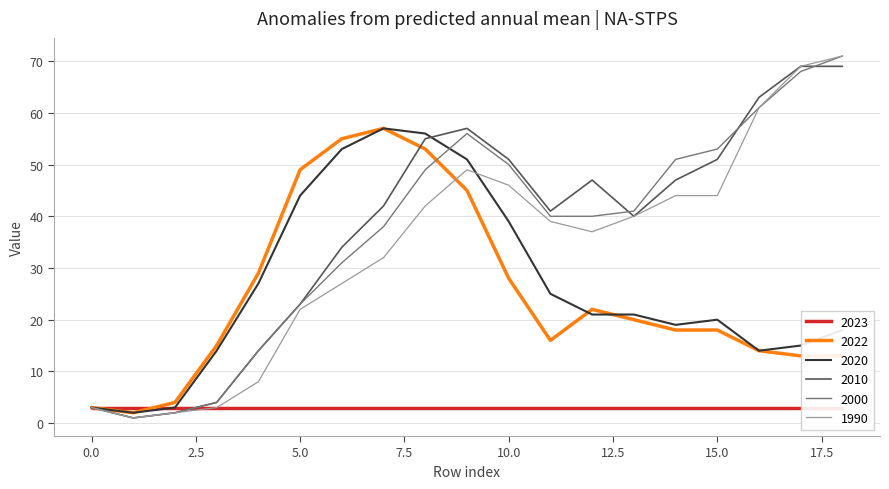

Count the number of data series in this chart.

6